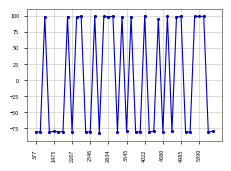

What is the value of the 4th point from the left?

-81.2